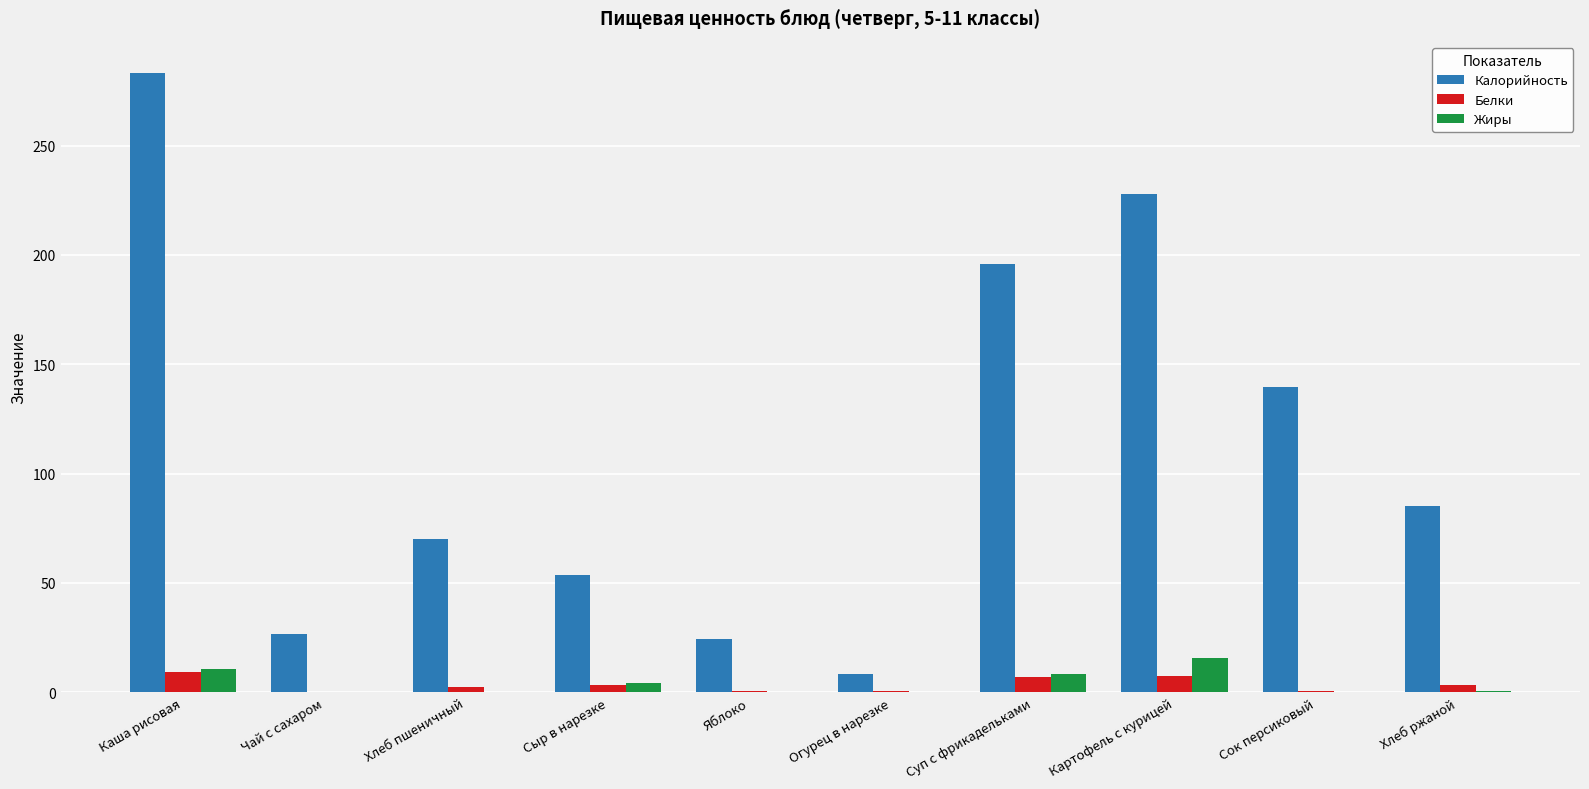

Which series has the largest total across all categories?

Калорийность